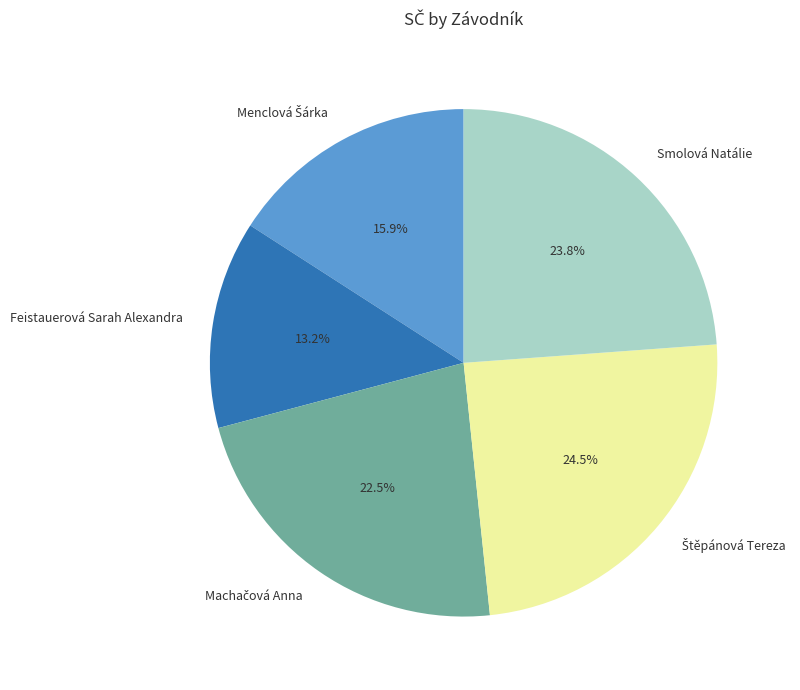

Which has a higher value, Smolová Natálie or Feistauerová Sarah Alexandra?

Smolová Natálie